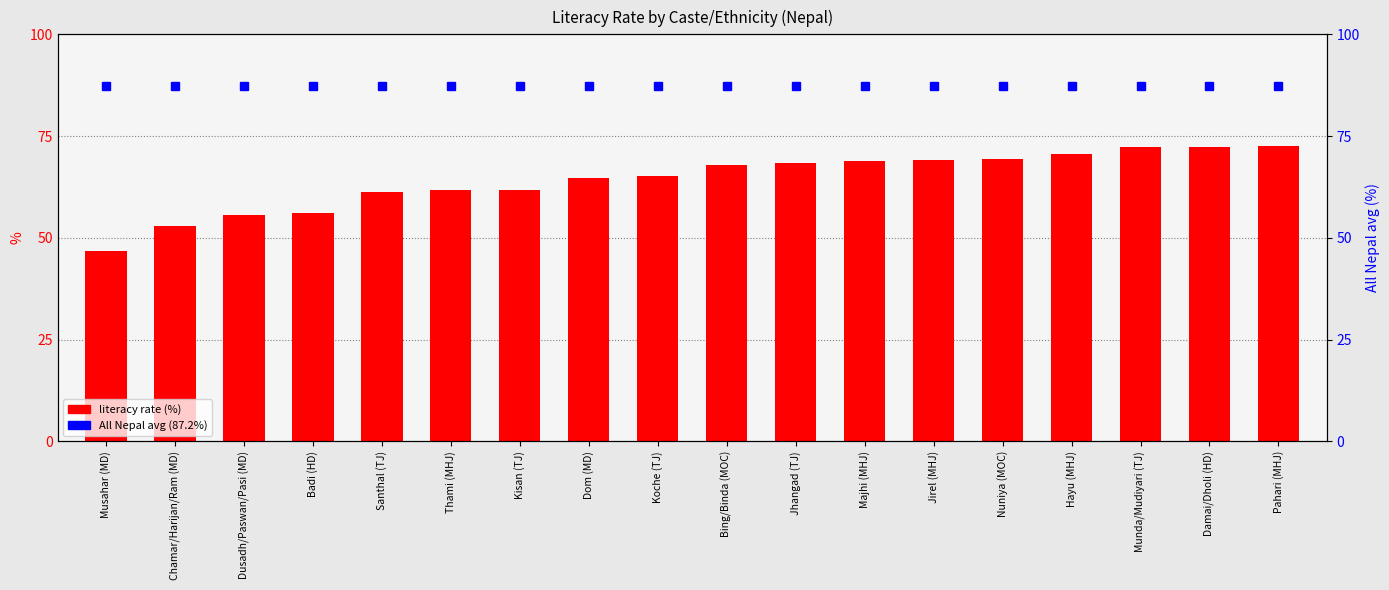

Reading right to left, extract all data points from this chart.

%: Pahari (MHJ)=72.5	Damai/Dholi (HD)=72.3	Munda/Mudiyari (TJ)=72.2	Hayu (MHJ)=70.5	Nuniya (MOC)=69.3	Jirel (MHJ)=69.0	Majhi (MHJ)=68.8	Jhangad (TJ)=68.5	Bing/Binda (MOC)=67.8	Koche (TJ)=65.3	Dom (MD)=64.7	Kisan (TJ)=61.8	Thami (MHJ)=61.7	Santhal (TJ)=61.2	Badi (HD)=56.0	Dusadh/Paswan/Pasi (MD)=55.7	Chamar/Harijan/Ram (MD)=52.8	Musahar (MD)=46.8
All Nepal avg: Pahari (MHJ)=87.2	Damai/Dholi (HD)=87.2	Munda/Mudiyari (TJ)=87.2	Hayu (MHJ)=87.2	Nuniya (MOC)=87.2	Jirel (MHJ)=87.2	Majhi (MHJ)=87.2	Jhangad (TJ)=87.2	Bing/Binda (MOC)=87.2	Koche (TJ)=87.2	Dom (MD)=87.2	Kisan (TJ)=87.2	Thami (MHJ)=87.2	Santhal (TJ)=87.2	Badi (HD)=87.2	Dusadh/Paswan/Pasi (MD)=87.2	Chamar/Harijan/Ram (MD)=87.2	Musahar (MD)=87.2